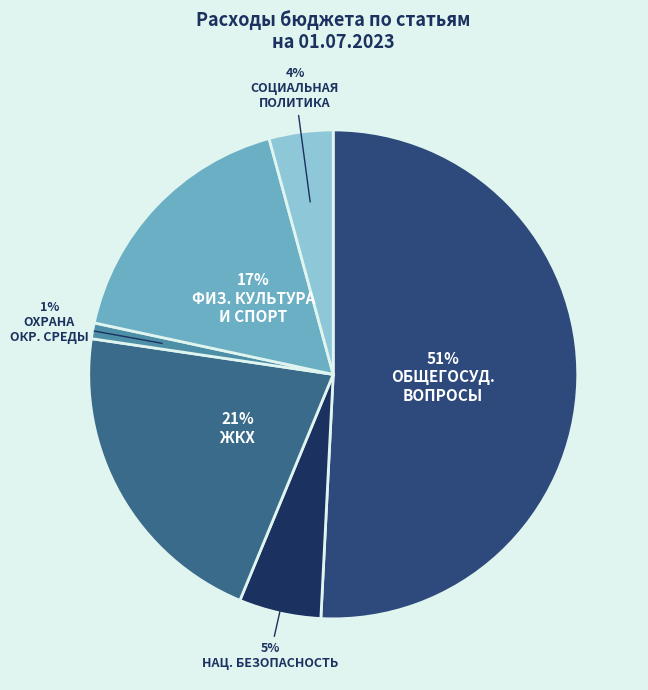

Rank the categories by value from highest to lowest.

ОБЩЕГОСУДАРСТВЕННЫЕ ВОПРОСЫ, ЖИЛИЩНО-КОММУНАЛЬНОЕ ХОЗЯЙСТВО, ФИЗИЧЕСКАЯ КУЛЬТУРА И СПОРТ, НАЦИОНАЛЬНАЯ БЕЗОПАСНОСТЬ И ПРАВООХРАНИТЕЛЬНАЯ ДЕЯТЕЛЬНОСТЬ, СОЦИАЛЬНАЯ ПОЛИТИКА, ОХРАНА ОКРУЖАЮЩЕЙ СРЕДЫ